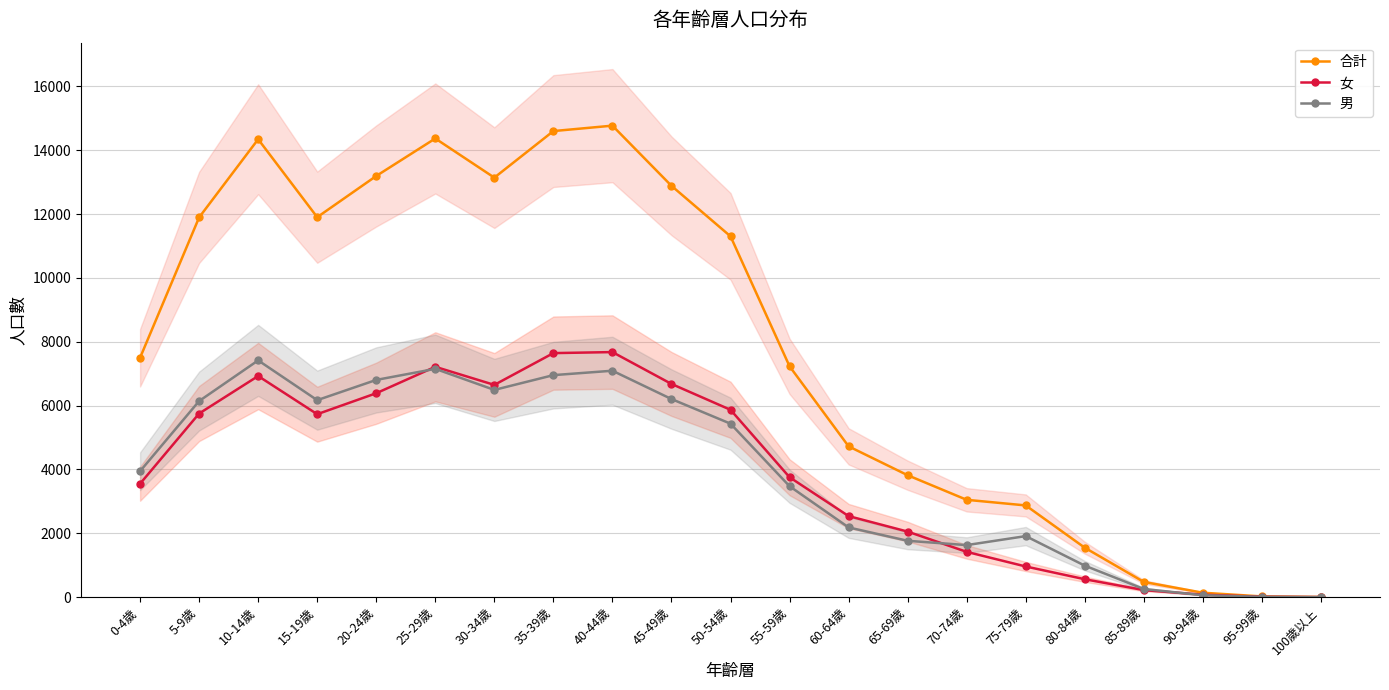

How many interior local peaks does the 男 series have?

4